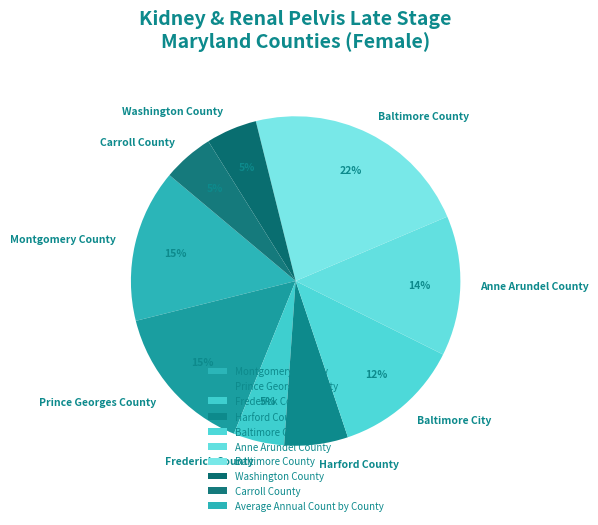

Count the number of slices in the pie.

9